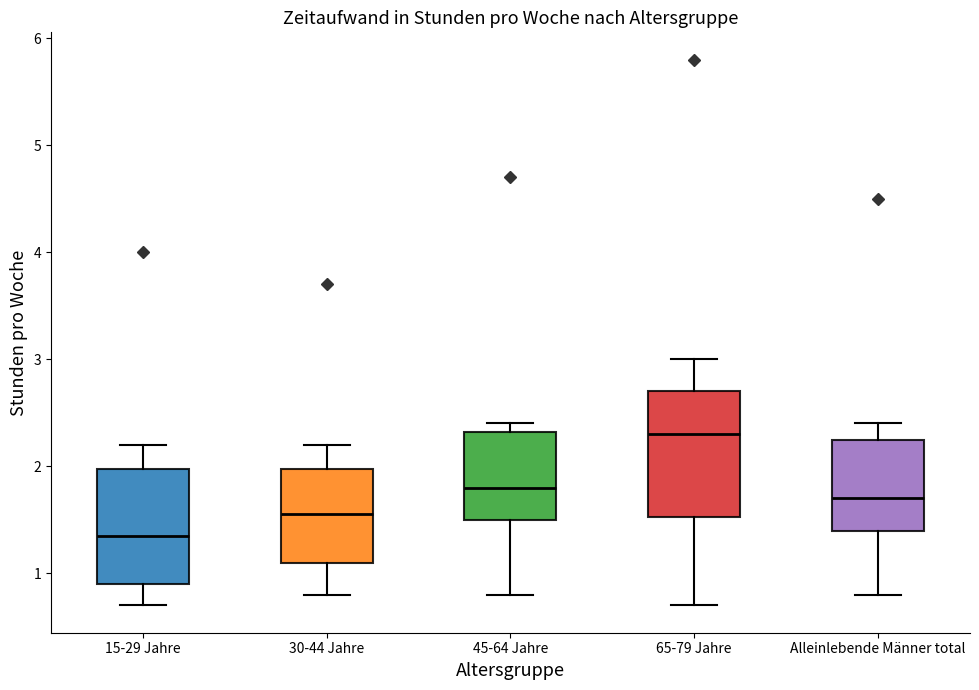

Where is the lower edge of the box for 30-44 Jahre on the y-axis? The values are not printed on the chart, so give them approximately, as read against the axis.

1.1